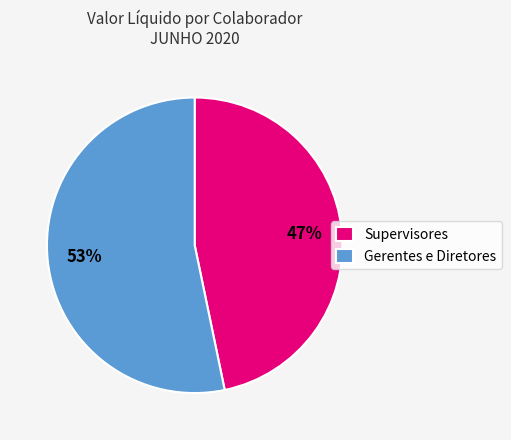

What is the largest slice in the pie chart?

Gerentes e Diretores